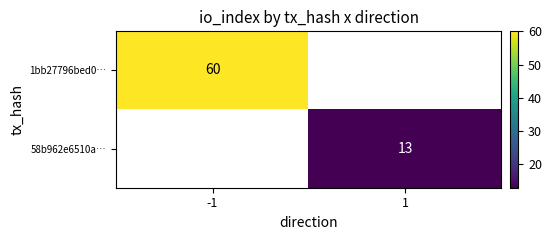

Which category has the highest value across all series?

-1